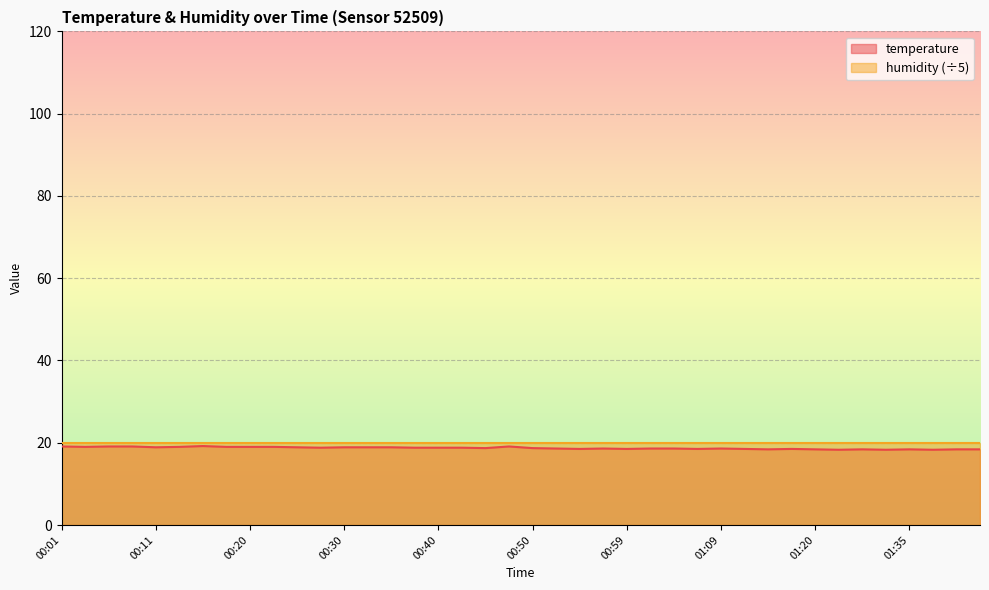

Approximately how many times larger is the value at 00:18 compared to 00:42?

1.0